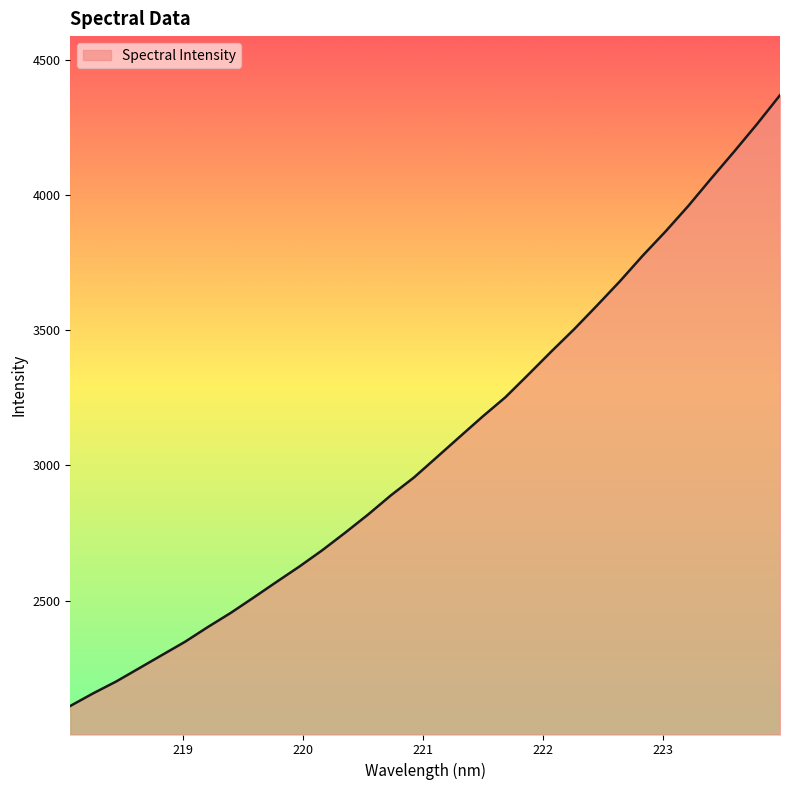

What is the maximum value shown in the chart?

4368.2